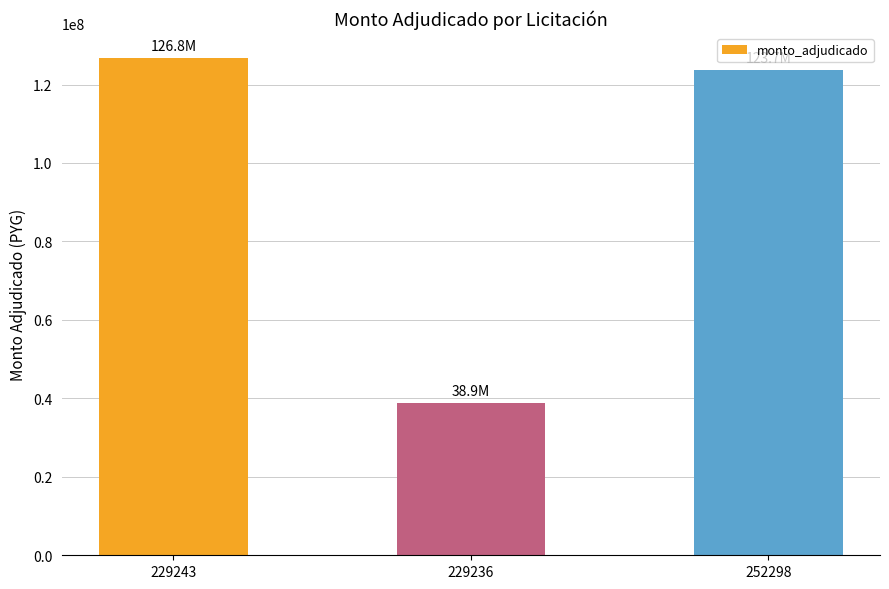

How many data points does each series have?

3